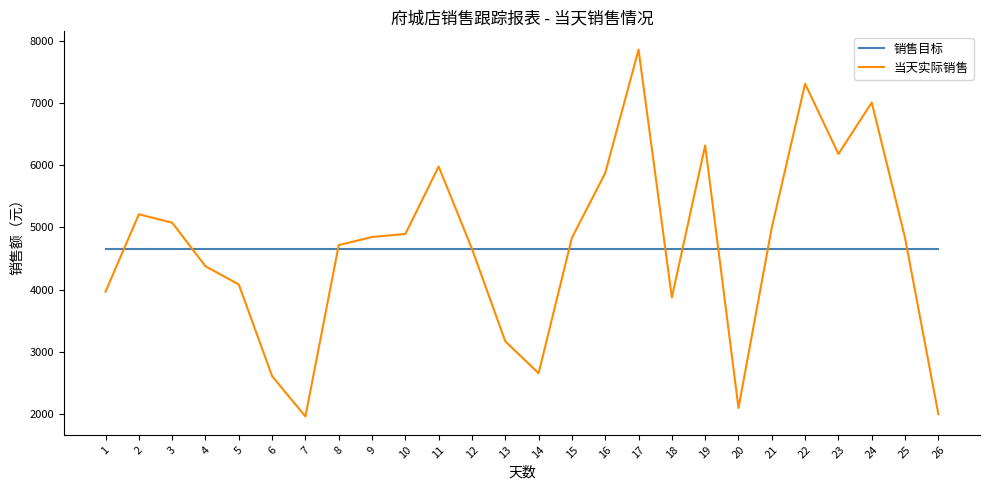

What is the smallest value displayed?

1964.8